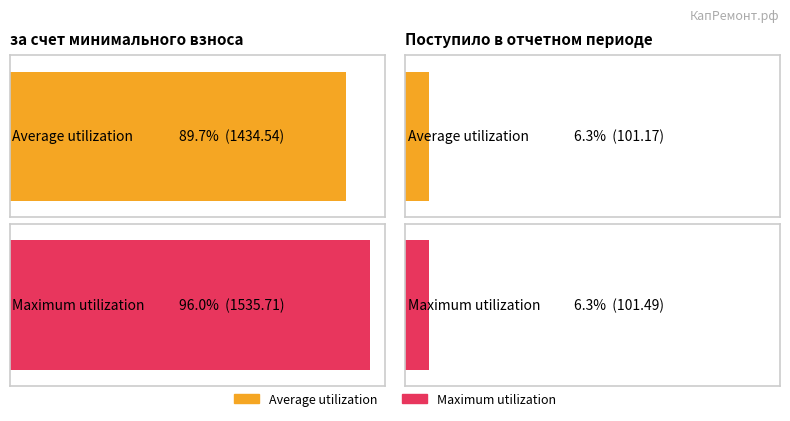

Rank the series by their average value, from highest to lowest.

Maximum utilization, Average utilization